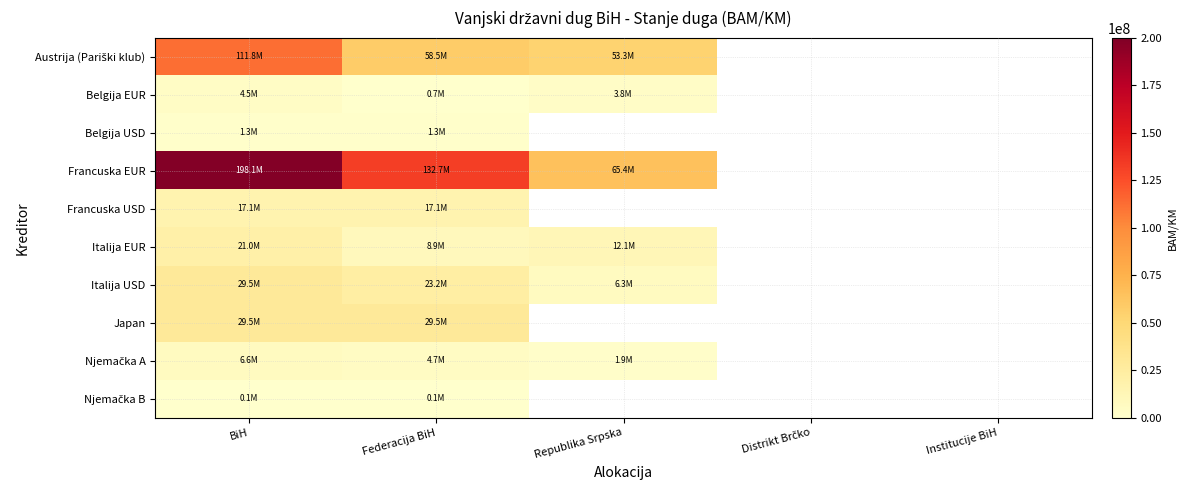

The Italija EUR series shows 8929697.9 at Federacija BiH. True or false?

True